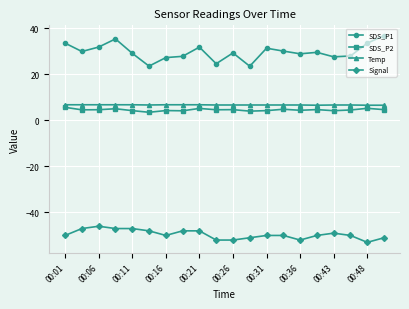

True or false: SDS_P1 has more than 2 points higher than both neighbors.

True